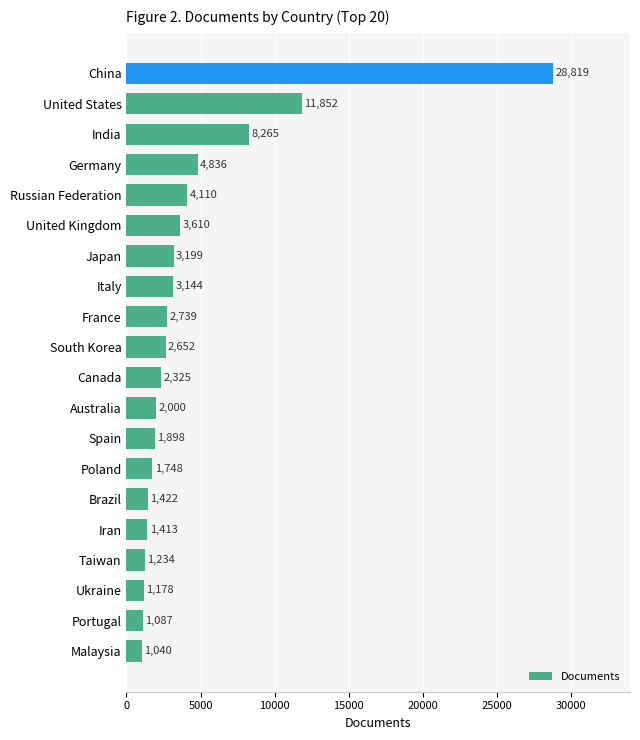

Where is the data nearest to the value 14929?

United States